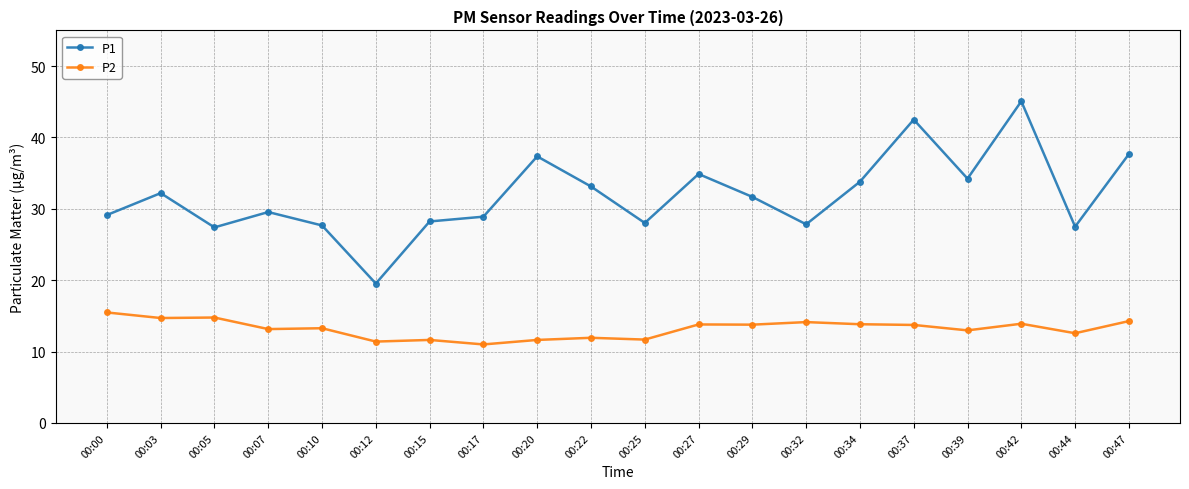

At which category is the sum across all series the highest?

00:42